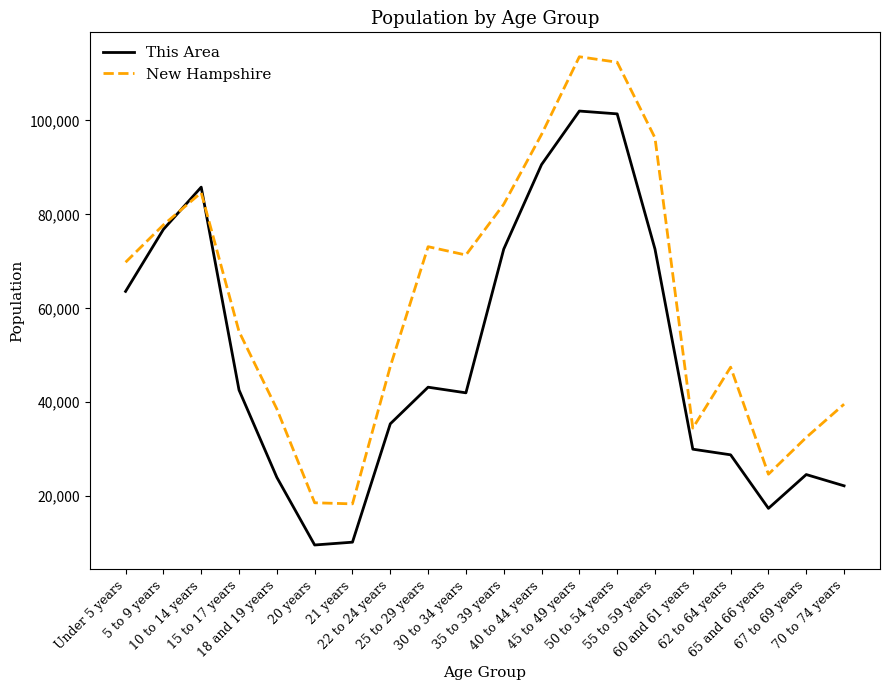

Where is the first local maximum for New Hampshire?

10 to 14 years